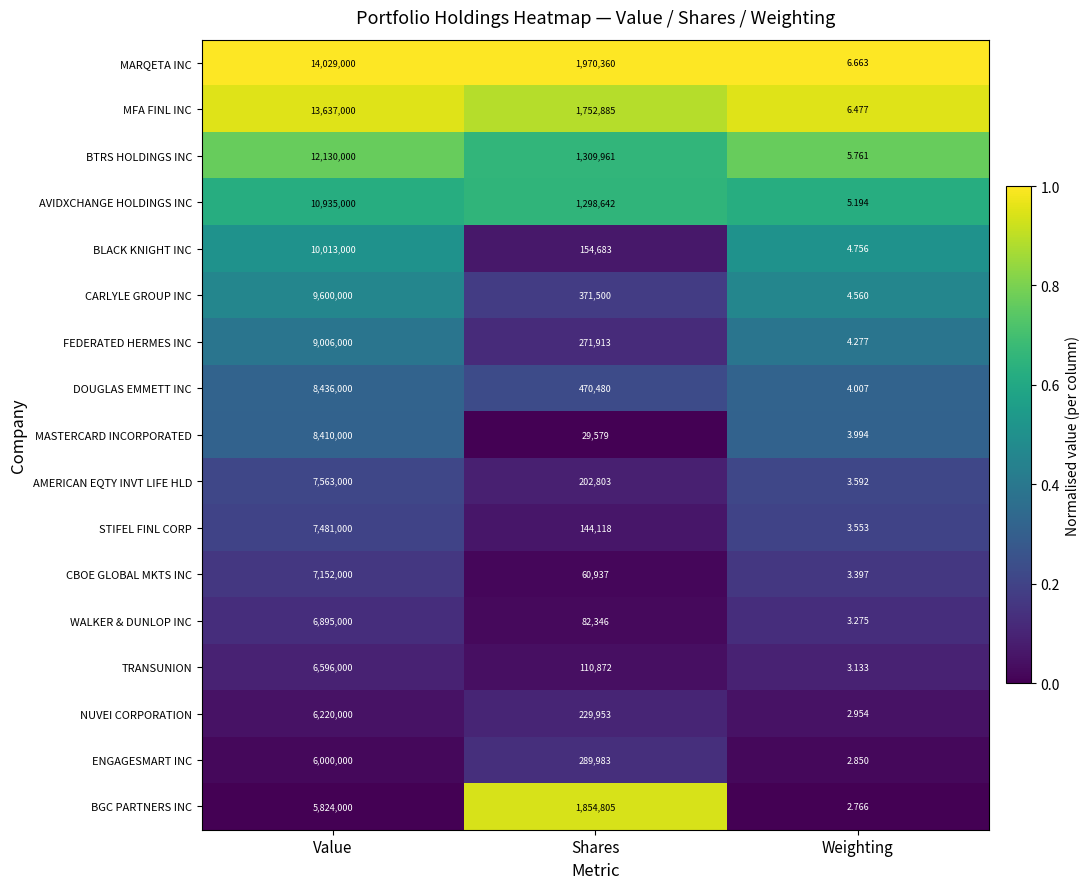

Which category has the lowest value in the CBOE GLOBAL MKTS INC series?

Weighting